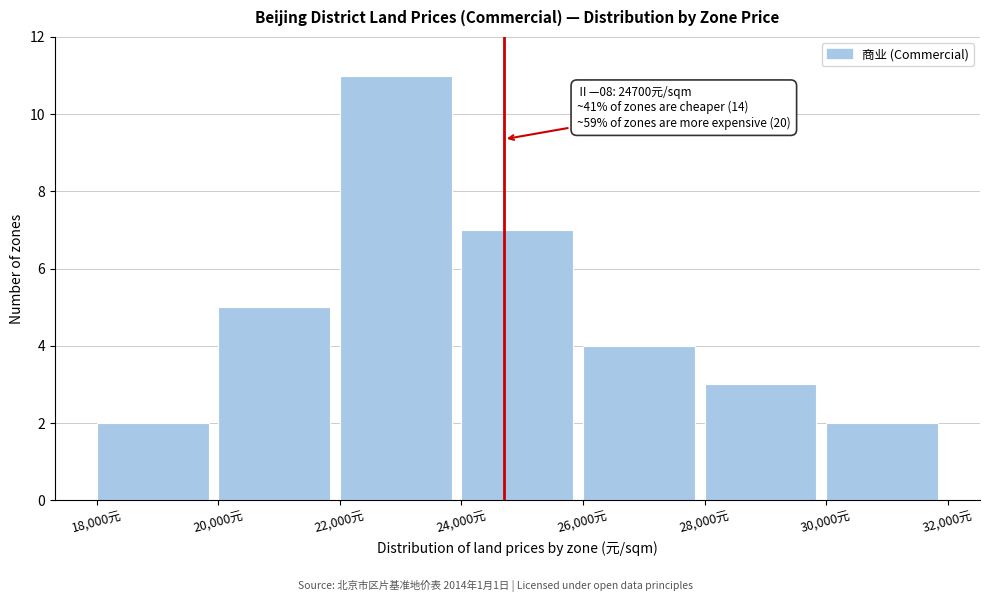

Over which range of the x-axis is the bar tallest?

22000 to 24000